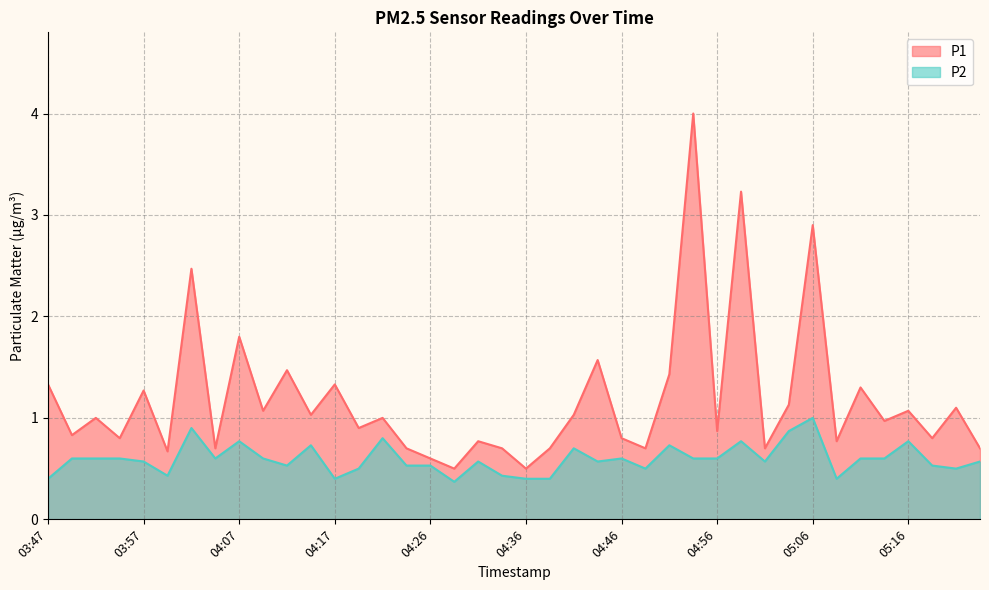

At which label does P1 first exceed 1?

03:47